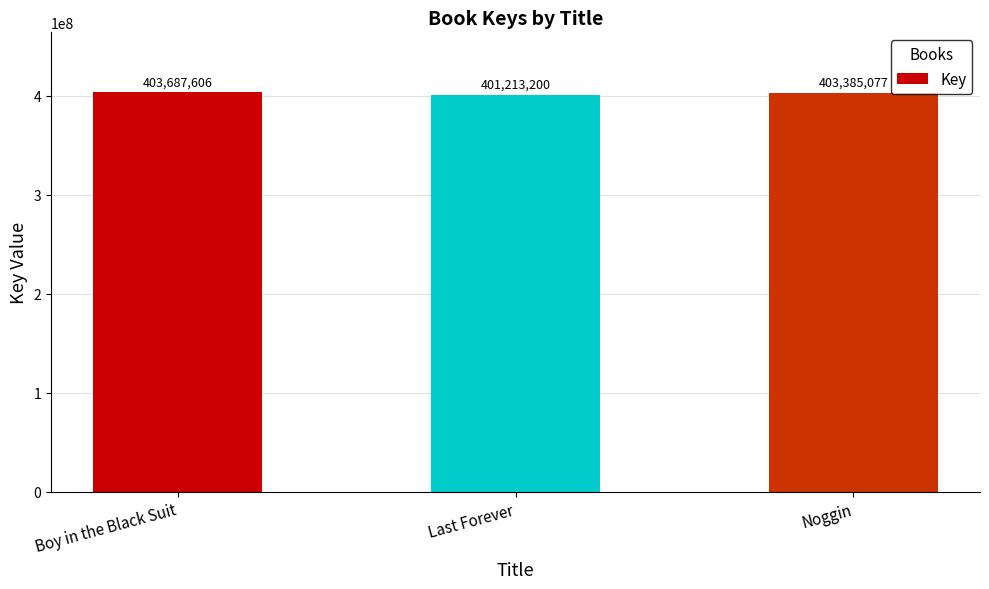

Which category has the highest value across all series?

Boy in the Black Suit